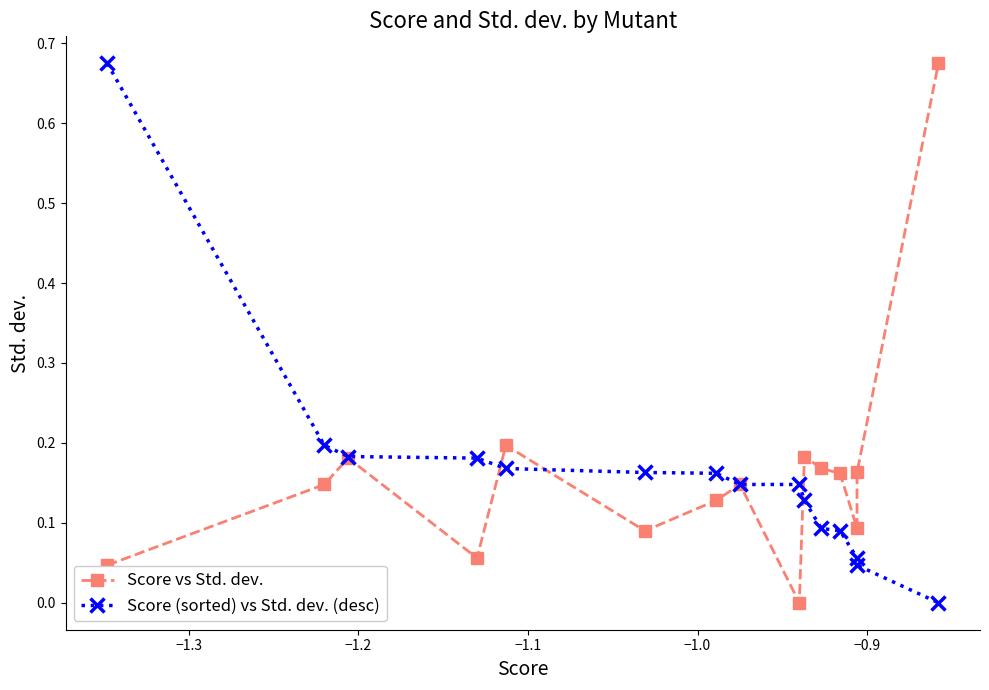

The Score vs Std. dev. series shows 0.2 at 7. True or false?

False